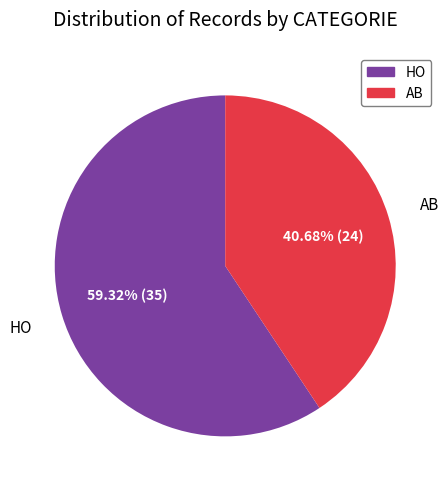

Which category accounts for the majority?

HO